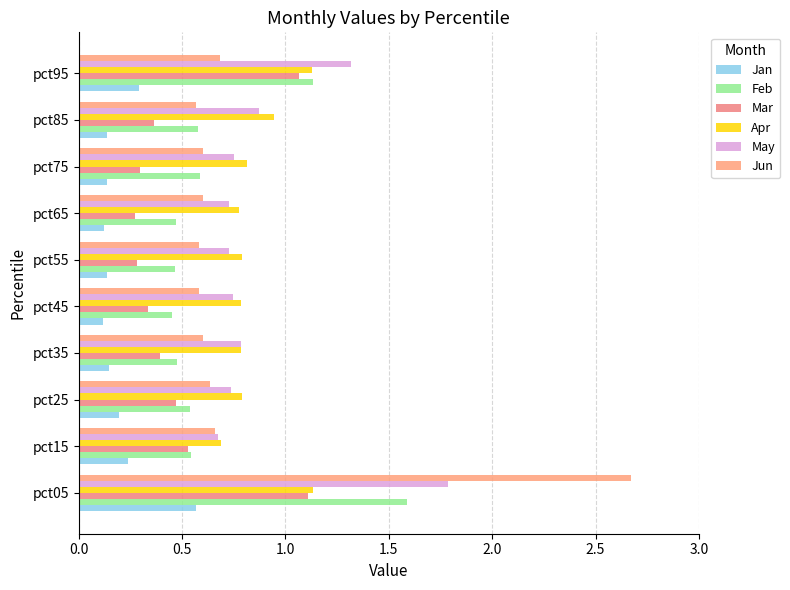

How many distinct data groups are displayed?

6